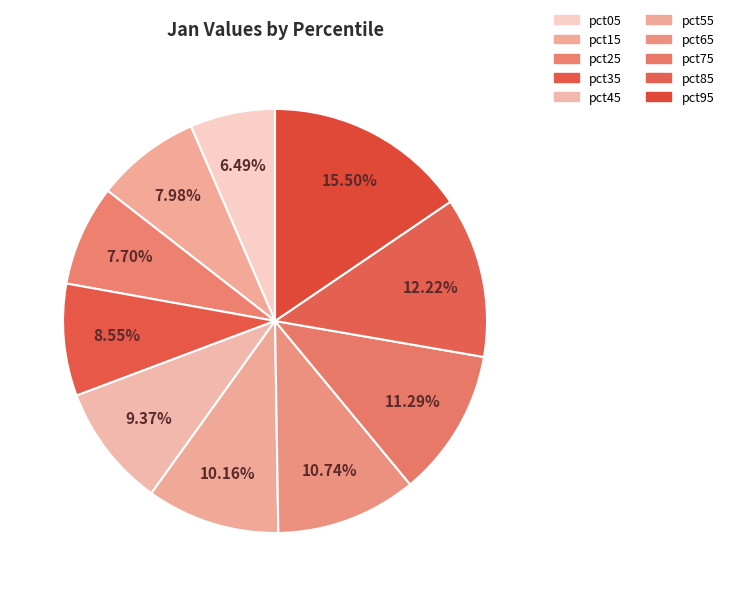

How many segments does this pie chart have?

10